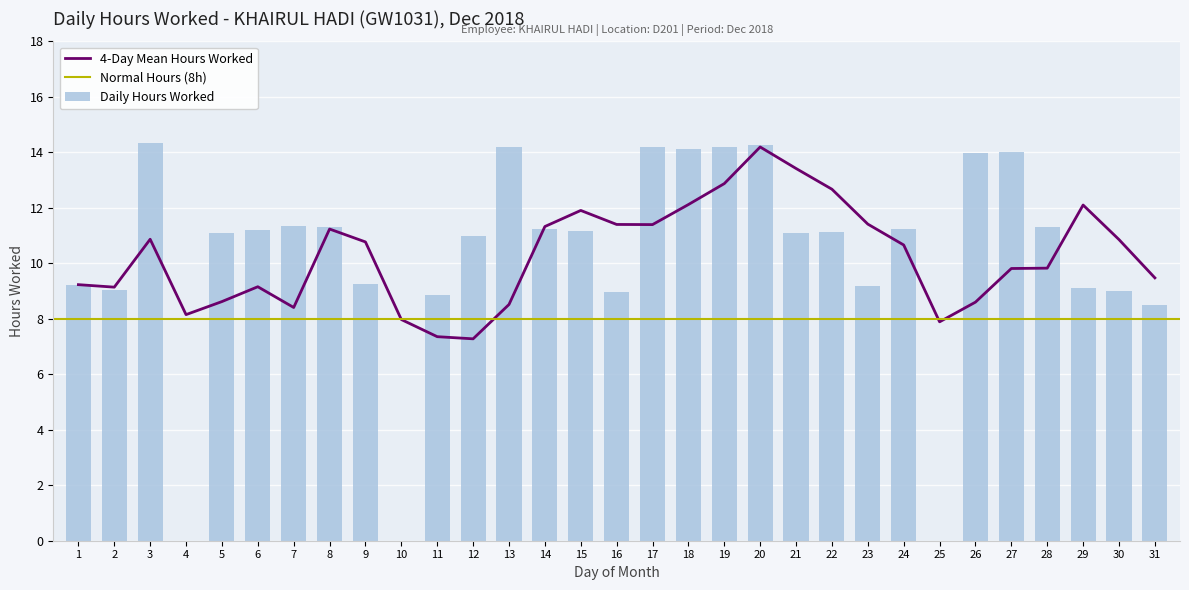

How many data points are less than 11?

12